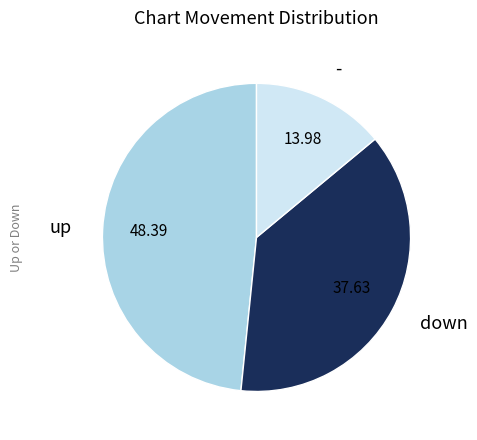

Does any single category account for the majority?

No